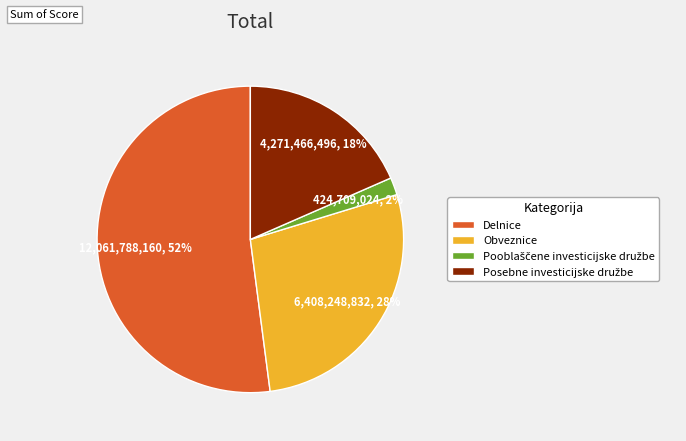

To the nearest percent, what portion does Delnice represent?

52%